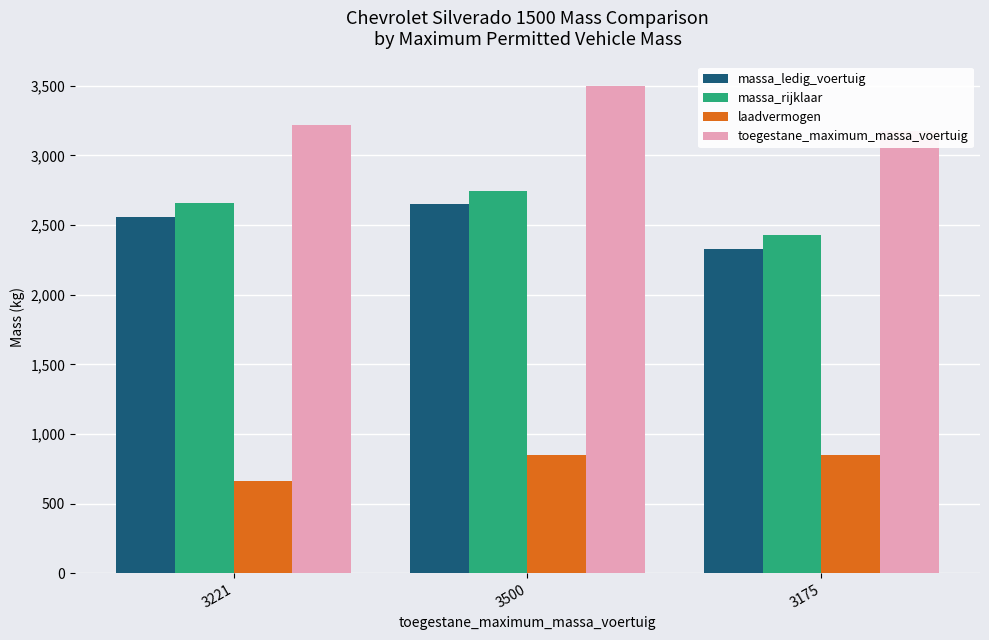

Is the value of massa_ledig_voertuig at 3175 greater than the value of toegestane_maximum_massa_voertuig at 3500?

No